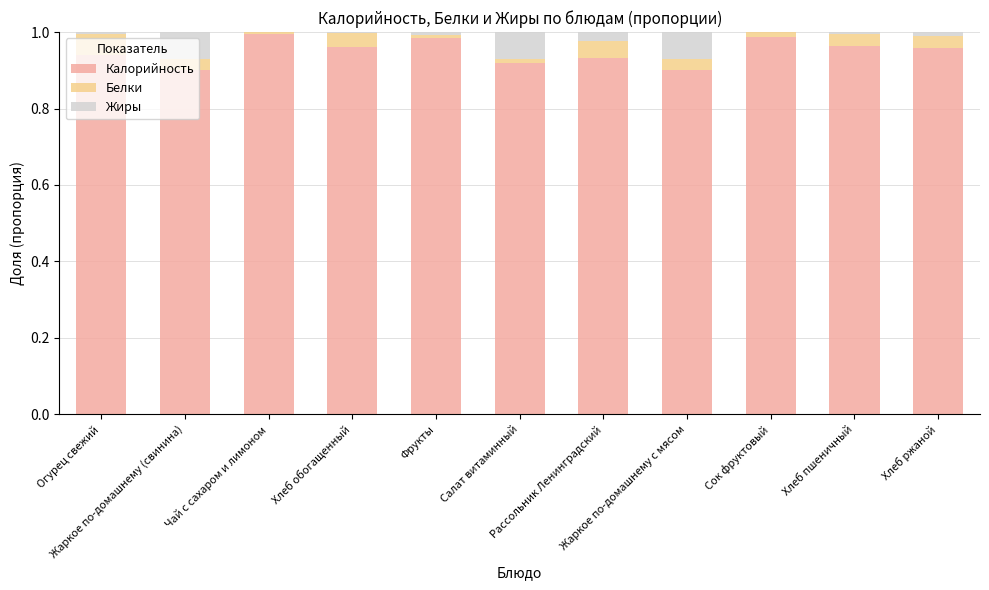

The value of Белки at Чай с сахаром и лимоном is 0.0. True or false?

False